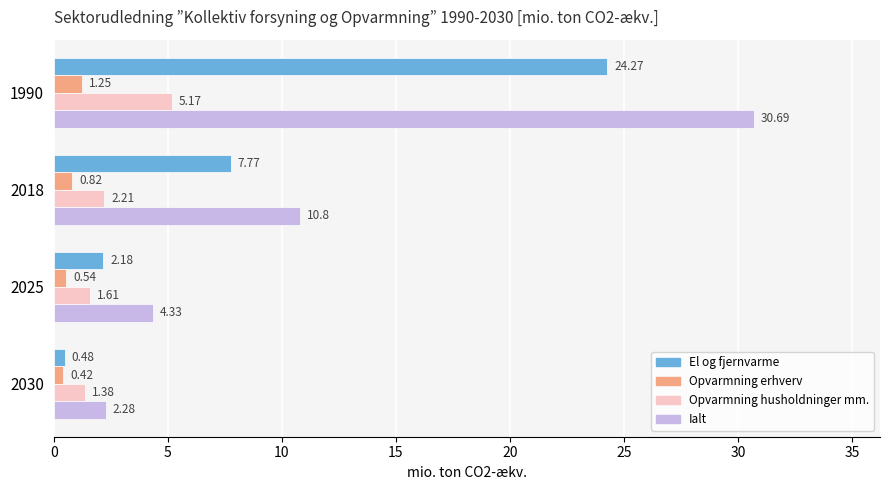

List the labels in order of El og fjernvarme value, smallest first.

2030, 2025, 2018, 1990